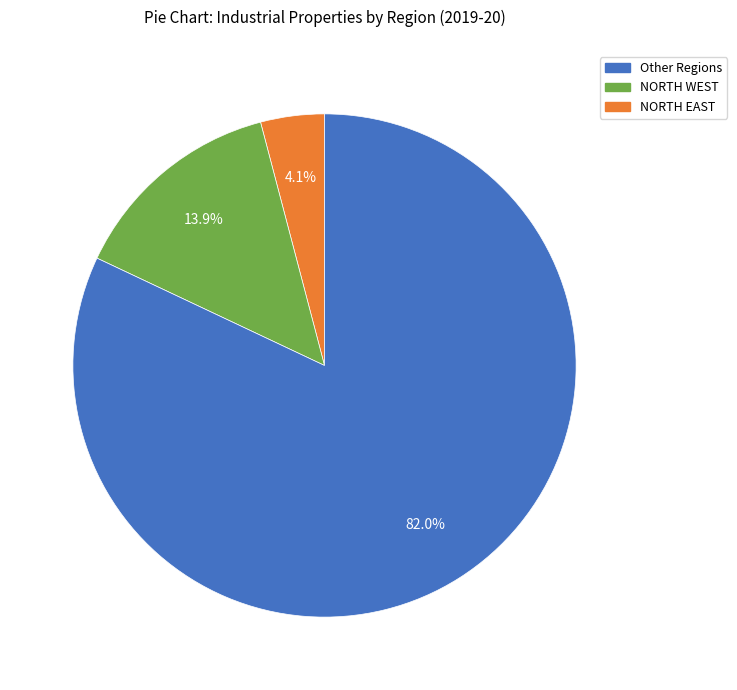

Does NORTH EAST account for over 50% of the chart?

Yes